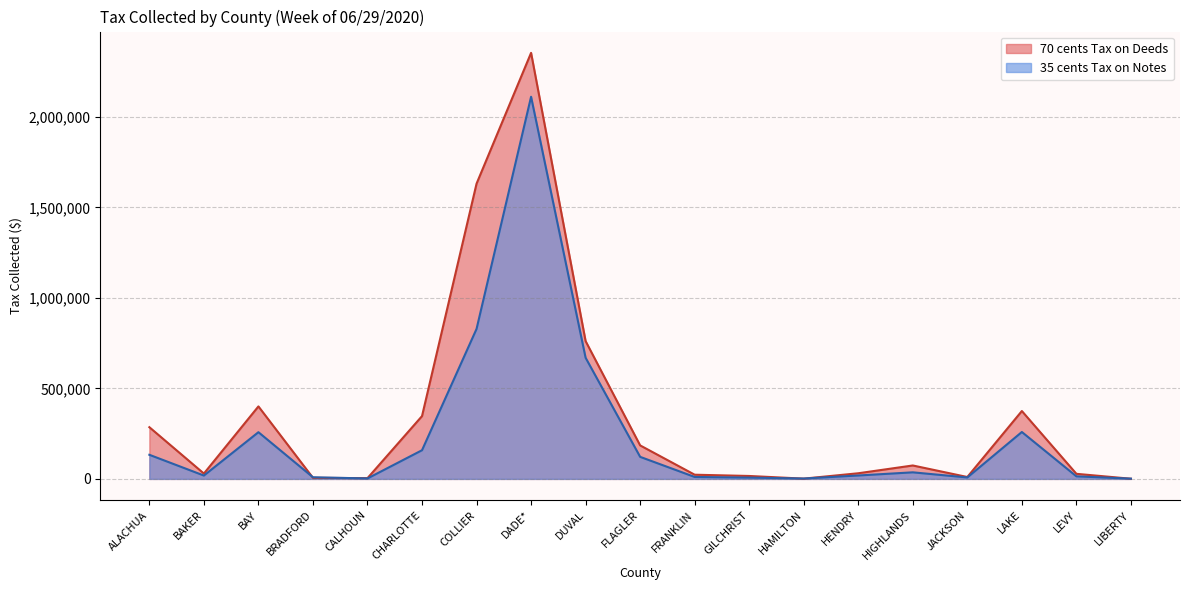

How many times do 70 cents Tax on Deeds and 35 cents Tax on Notes cross each other?

5